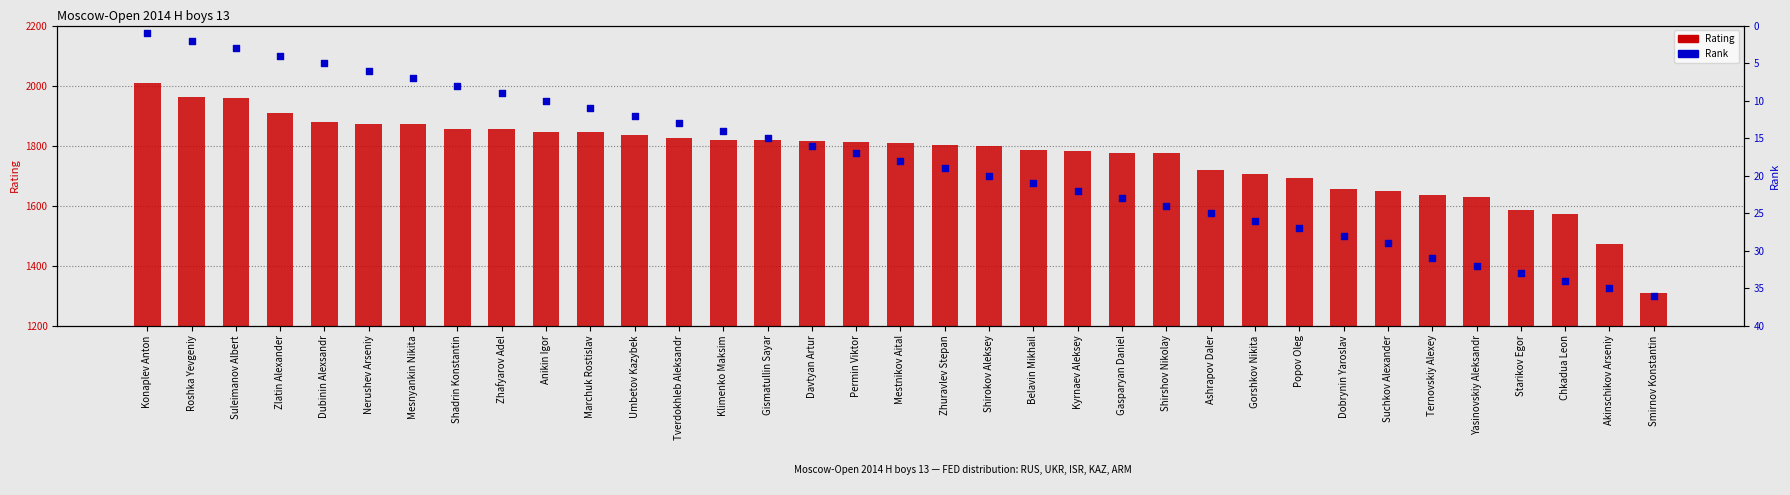

Is the value of Rank at Shirokov Aleksey greater than the value of Rating at Ashrapov Daler?

No